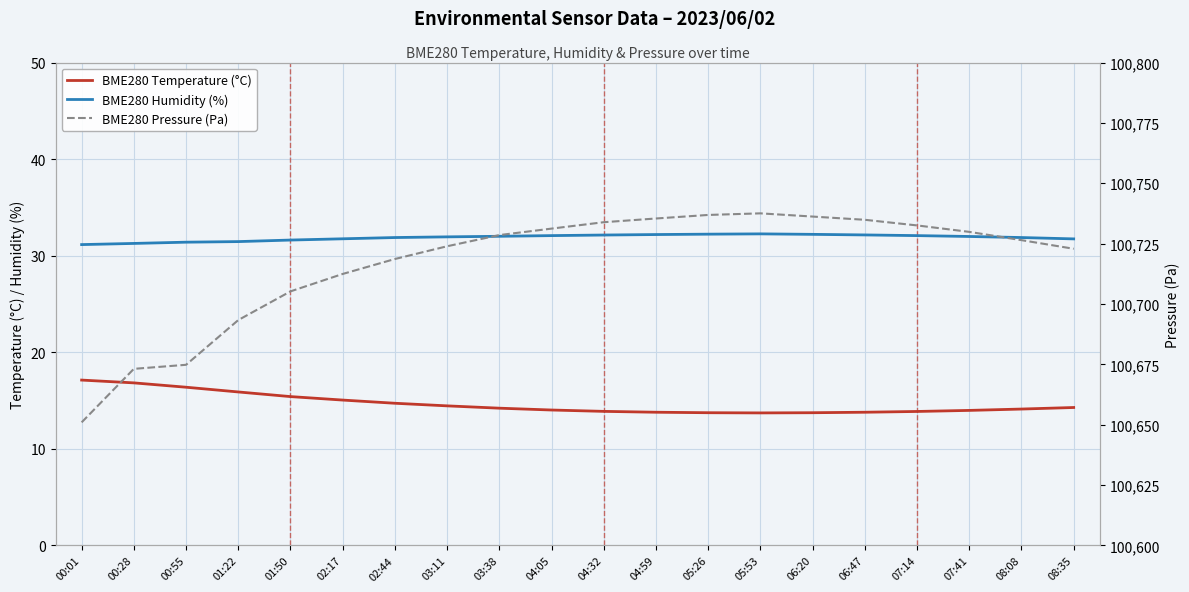

What position from the right is 00:55?

18